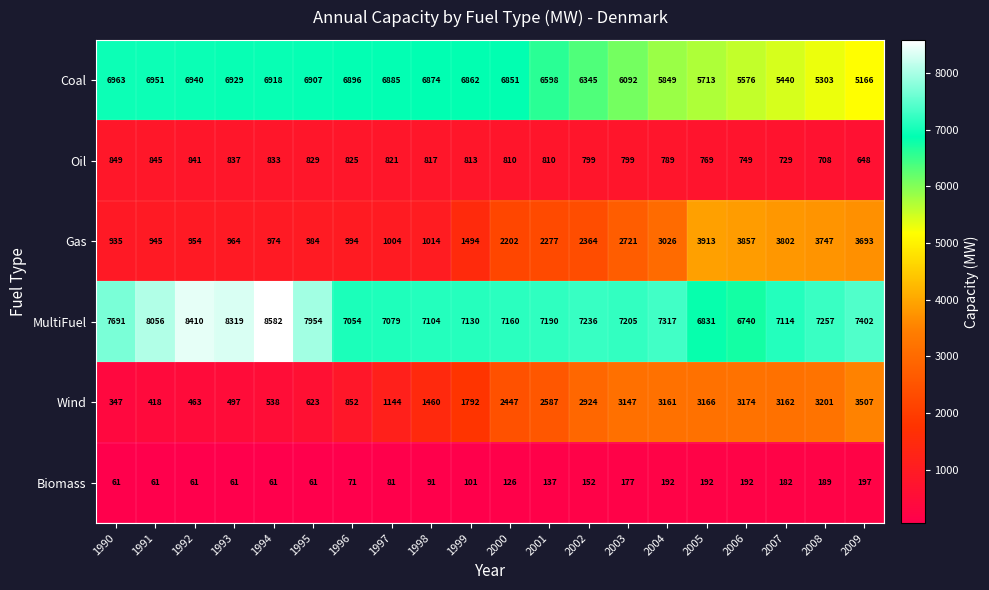

Which series has the largest total across all categories?

MultiFuel